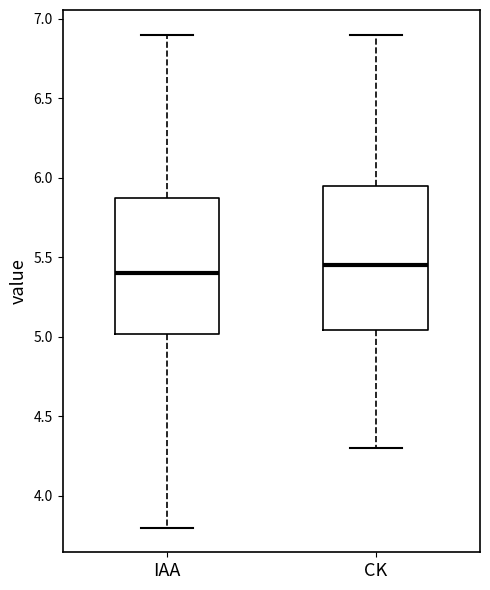

Reading left to right, transcribe this box plot: for each box, give where its median line is, the range the box spans, and where its two whiskers end, as read against the y-axis. The values are not printed on the chart, so give them approximately, as read against the axis.

IAA: median 5.40, box 5.00 to 5.90, whiskers 3.80 to 6.90
CK: median 5.45, box 5.05 to 5.95, whiskers 4.30 to 6.90